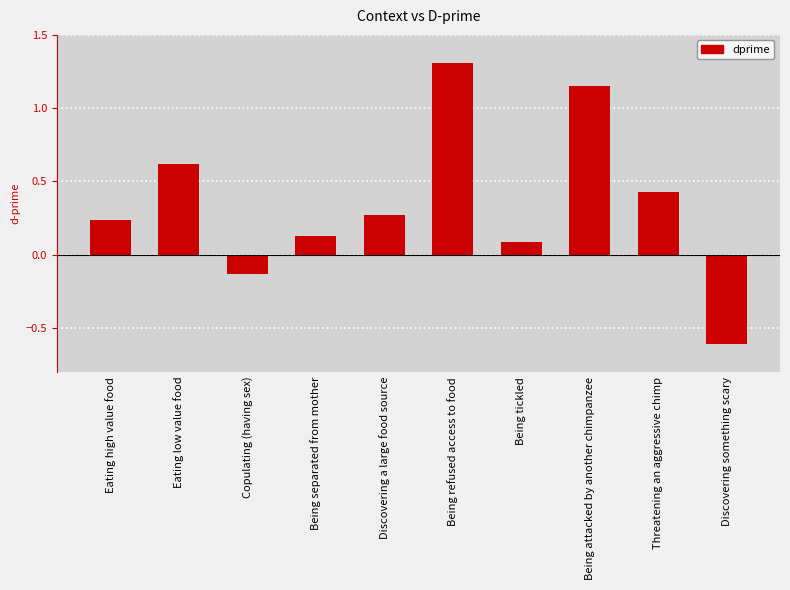

How many distinct data groups are displayed?

1